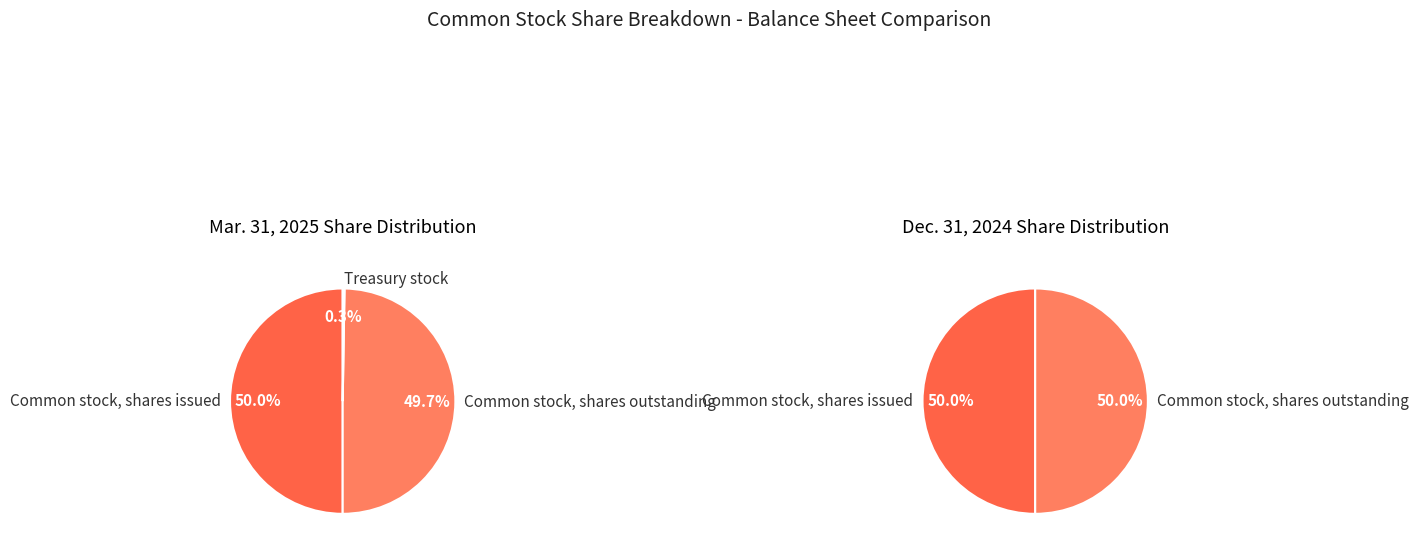

To the nearest percent, what portion does Common stock, shares outstanding represent?

50%